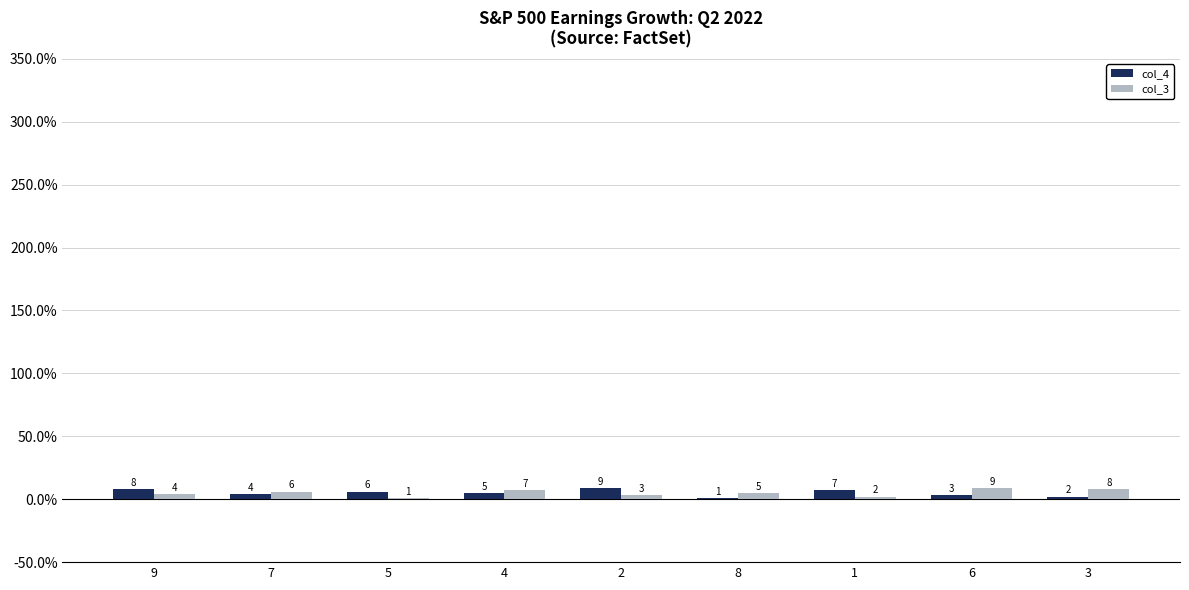

How many categories are shown in the chart?

9